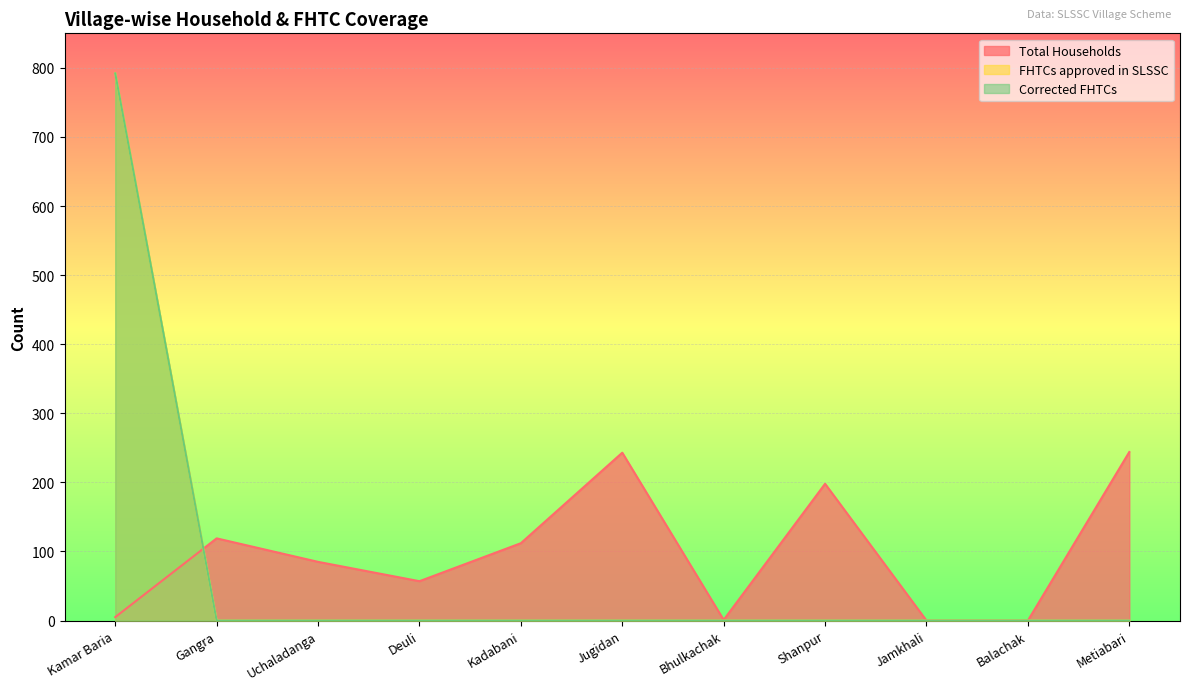

True or false: FHTCs approved in SLSSC has a value of 337 at Uchaladanga.

False